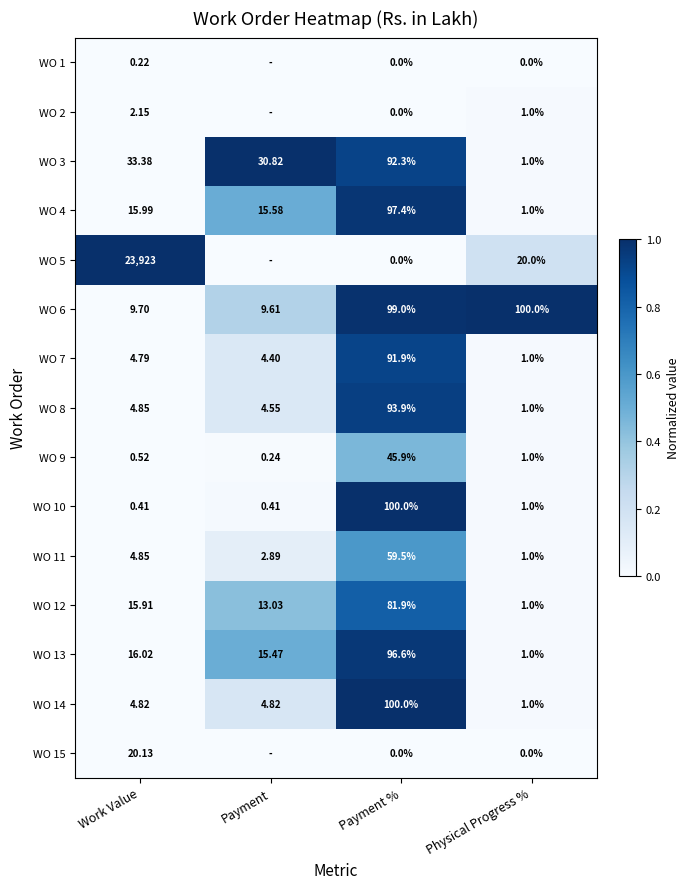

What is the difference between the highest and lowest values at Payment %?

100.0